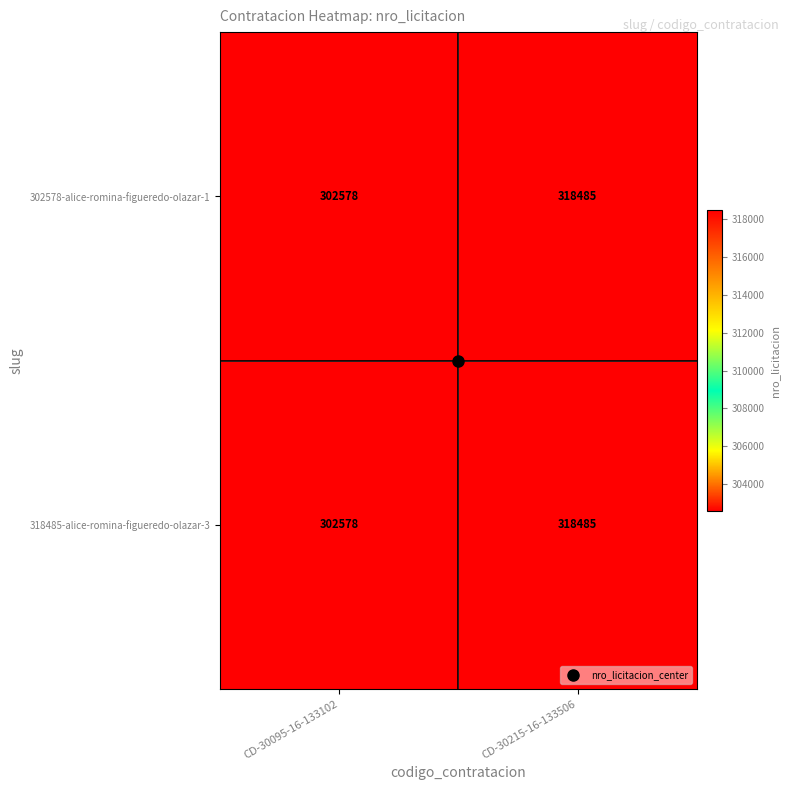

The 318485-alice-romina-figueredo-olazar-3 series shows 302578 at CD-30095-16-133102. True or false?

True